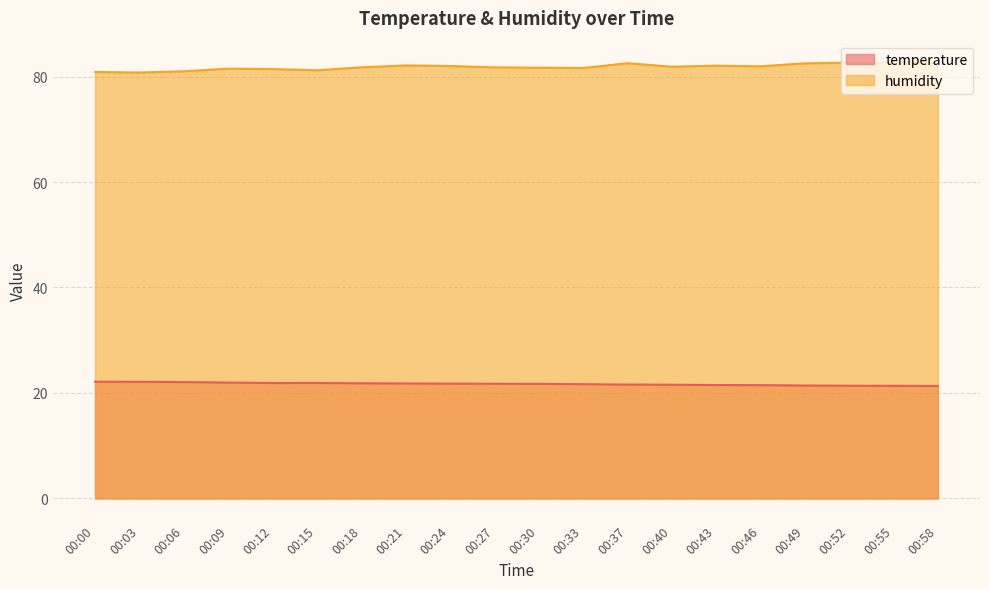

True or false: humidity and temperature intersect in this chart.

False